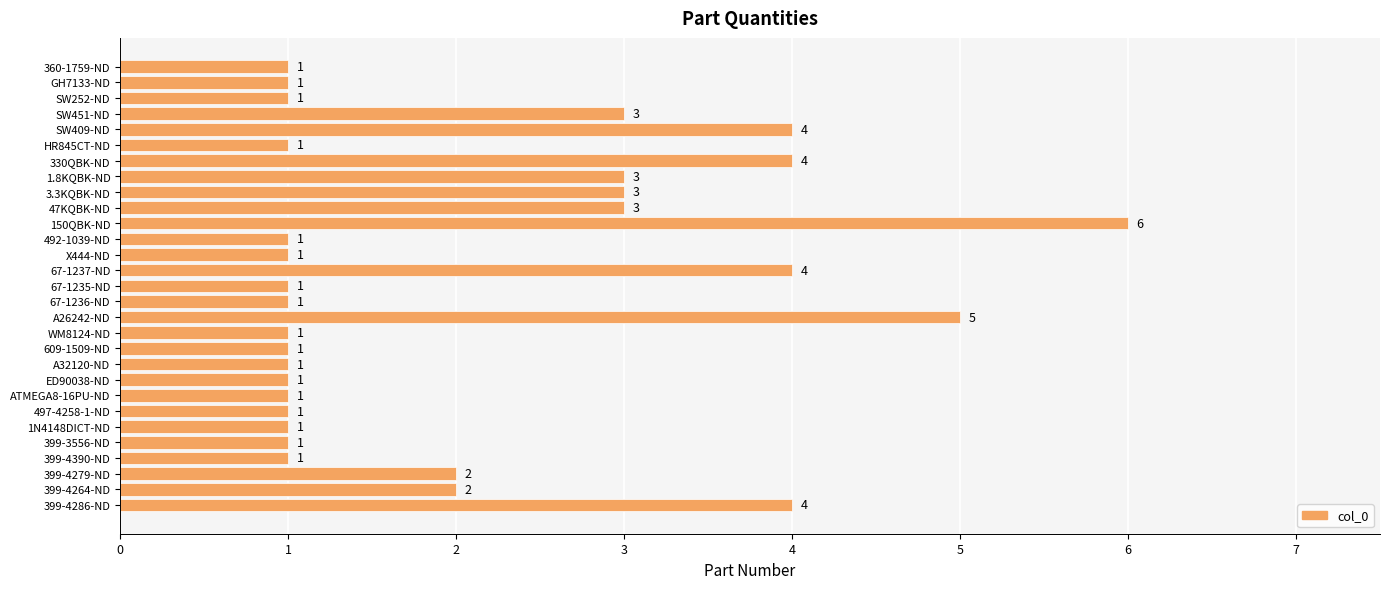

What is the change in value from A26242-ND to SW252-ND?

-4